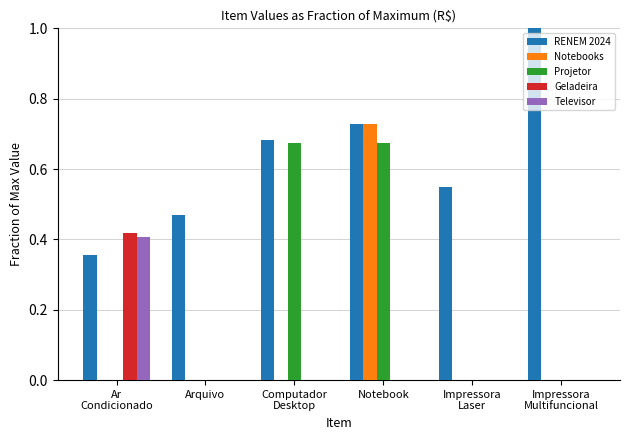

What is the maximum value shown in the chart?

1.0